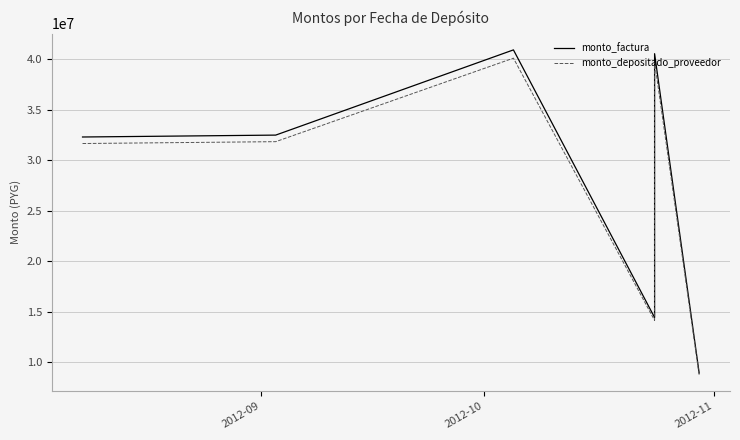

Does the chart have visible grid lines?

Yes